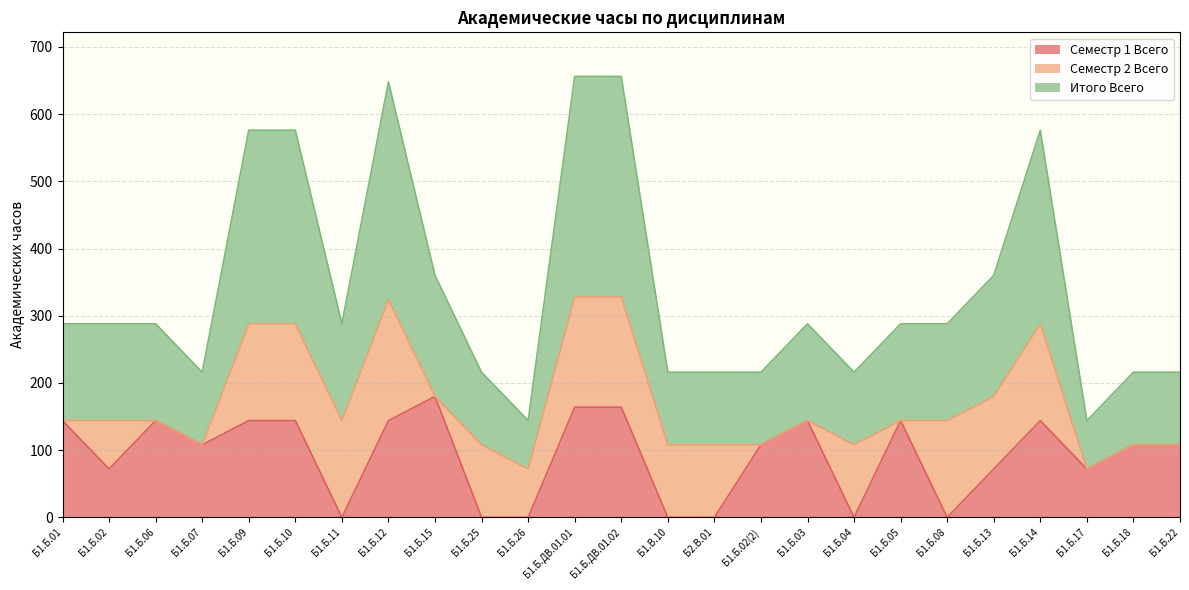

What is the sum of all Итого Всего values?

4220